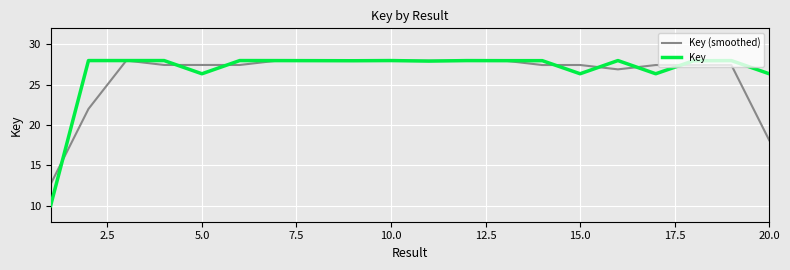

Which series has the largest total across all categories?

Key